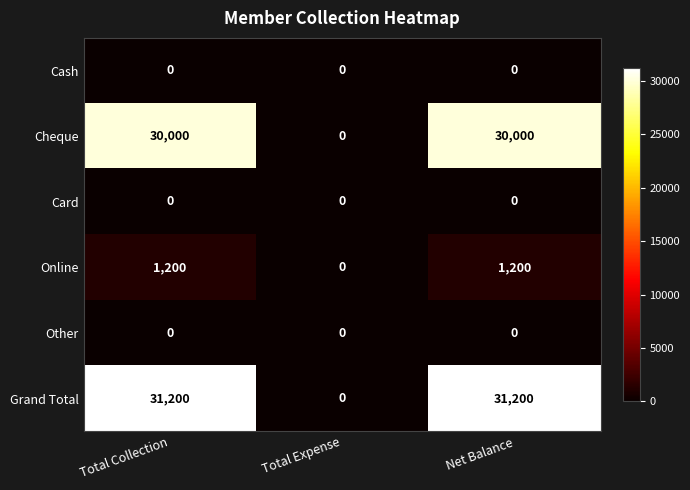

Between Total Collection and Total Expense, which series saw the biggest shift?

Grand Total